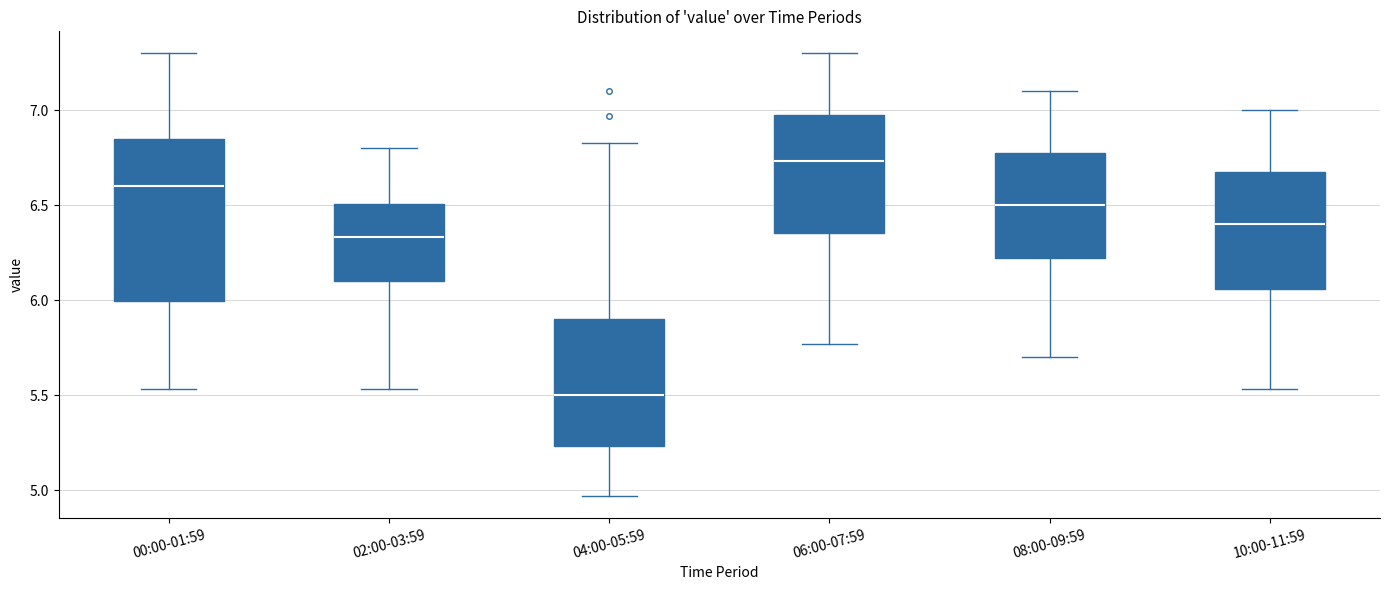

Where is the upper edge of the box for 06:00-07:59 on the y-axis? The values are not printed on the chart, so give them approximately, as read against the axis.

7.00